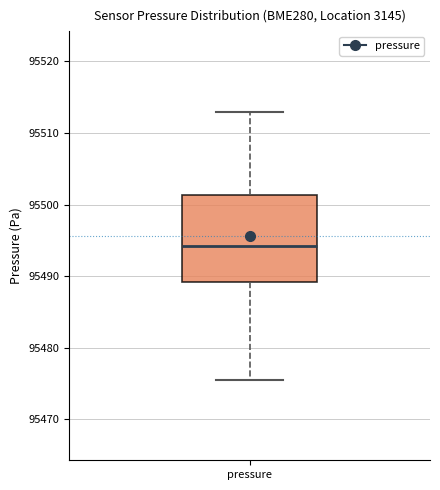

Read this box plot against the y-axis: the position of the median line, the range covered by the box, and the ends of both whiskers. The values are not printed on the chart, so give them approximately, as read against the axis.

median 95494, box 95489 to 95501, whiskers 95476 to 95513